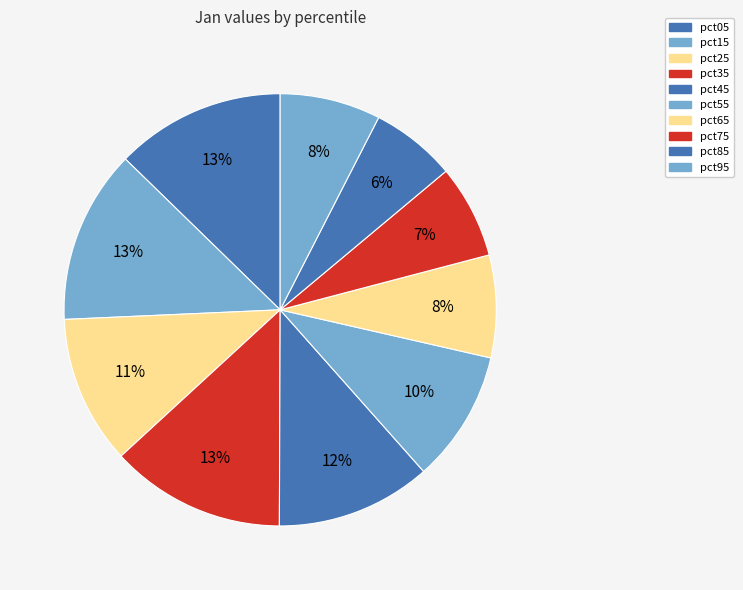

To the nearest percent, what is the combined percentage of pct55 and pct35?

23%